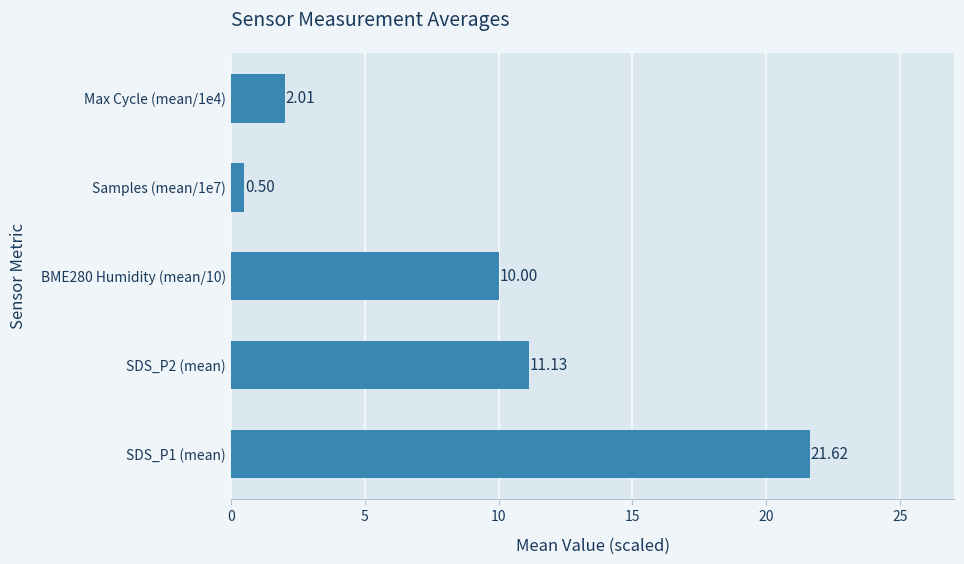

Does the chart contain stacked bars?

No